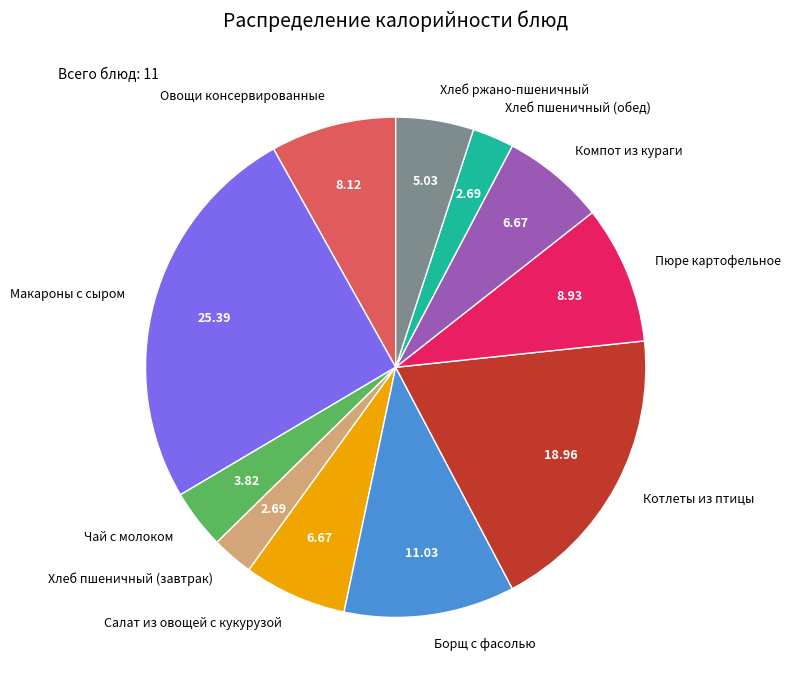

What is the ratio of the value at Салат из овощей с кукурузой to the value at Макароны с сыром?

0.3